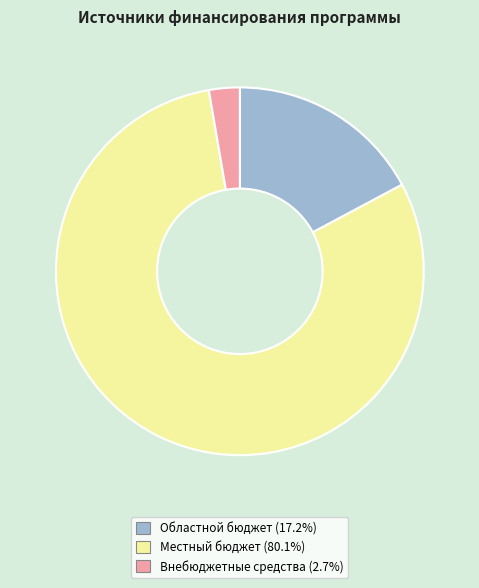

Which slice represents more than half of the pie?

Местный бюджет